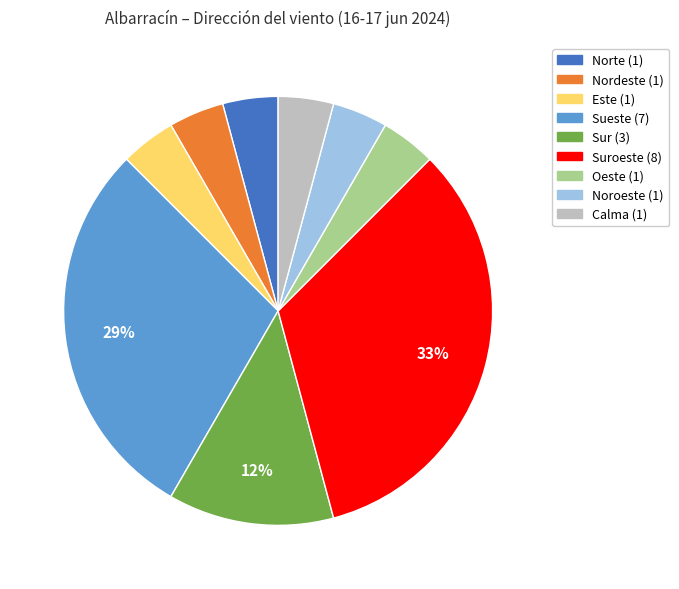

Does any single category account for the majority?

No